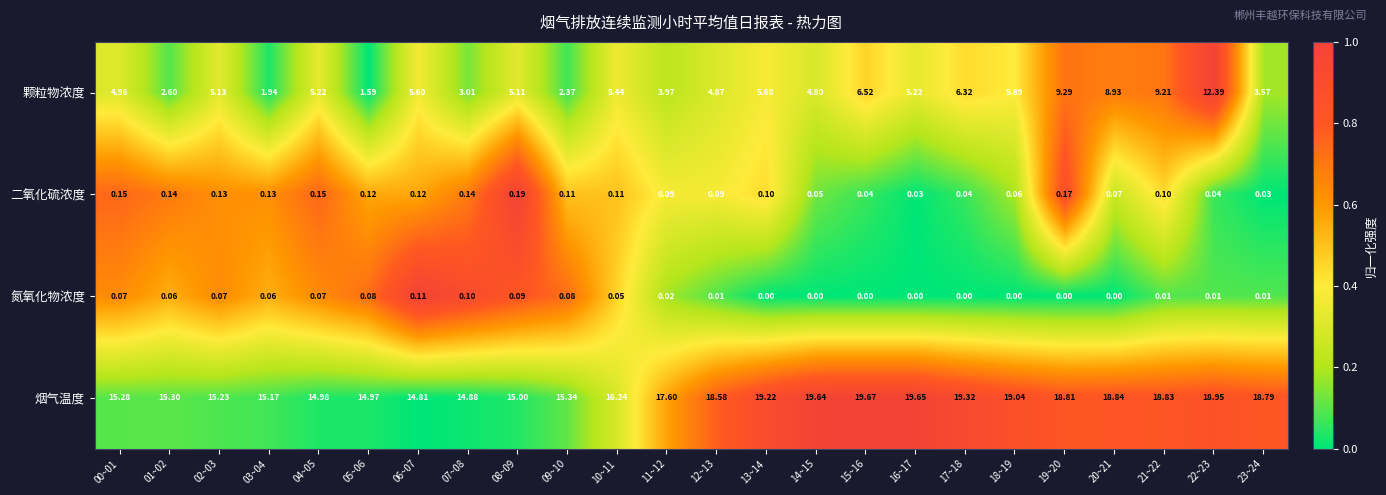

Which series has the widest spread of values?

颗粒物浓度